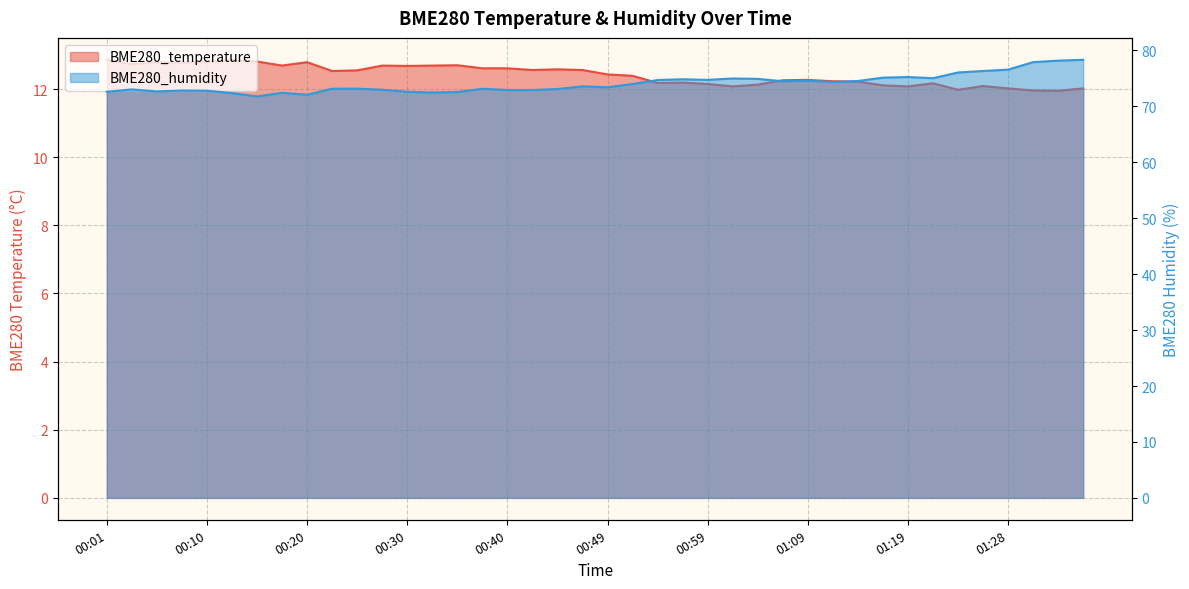

Reading left to right, what are all the values shown in this chart?

BME280_temperature: 00:01=12.9	00:03=12.7	00:06=12.8	00:08=12.8	00:10=12.8	00:13=12.8	00:15=12.8	00:18=12.7	00:20=12.8	00:23=12.5	00:25=12.6	00:27=12.7	00:30=12.7	00:32=12.7	00:35=12.7	00:37=12.6	00:40=12.6	00:42=12.6	00:44=12.6	00:47=12.6	00:49=12.4	00:52=12.4	00:54=12.2	00:57=12.2	00:59=12.2	01:02=12.1	01:04=12.1	01:06=12.3	01:09=12.3	01:11=12.2	01:14=12.2	01:16=12.1	01:19=12.1	01:21=12.2	01:23=12.0	01:26=12.1	01:28=12.0	01:31=12.0	01:33=11.9	01:36=12.0
BME280_humidity: 00:01=72.6	00:03=73.0	00:06=72.7	00:08=72.8	00:10=72.8	00:13=72.4	00:15=71.8	00:18=72.4	00:20=72.1	00:23=73.2	00:25=73.2	00:27=73.0	00:30=72.6	00:32=72.5	00:35=72.6	00:37=73.1	00:40=72.9	00:42=72.9	00:44=73.1	00:47=73.6	00:49=73.4	00:52=74.0	00:54=74.7	00:57=74.8	00:59=74.7	01:02=75.0	01:04=74.9	01:06=74.5	01:09=74.6	01:11=74.3	01:14=74.5	01:16=75.1	01:19=75.2	01:21=75.0	01:23=76.0	01:26=76.3	01:28=76.6	01:31=77.9	01:33=78.2	01:36=78.3